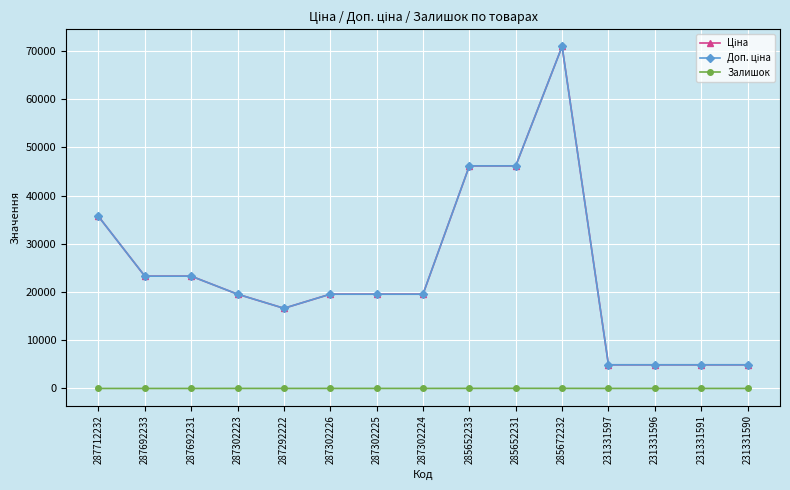

What is the greatest value displayed?

70906.0